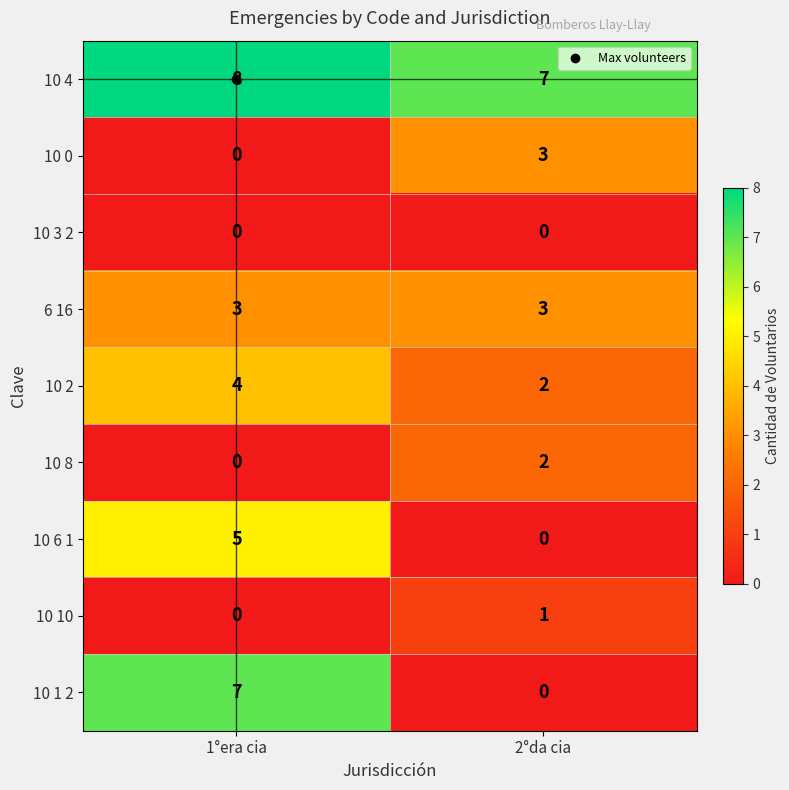

At which category does the chart reach its peak across all series?

1°era cia